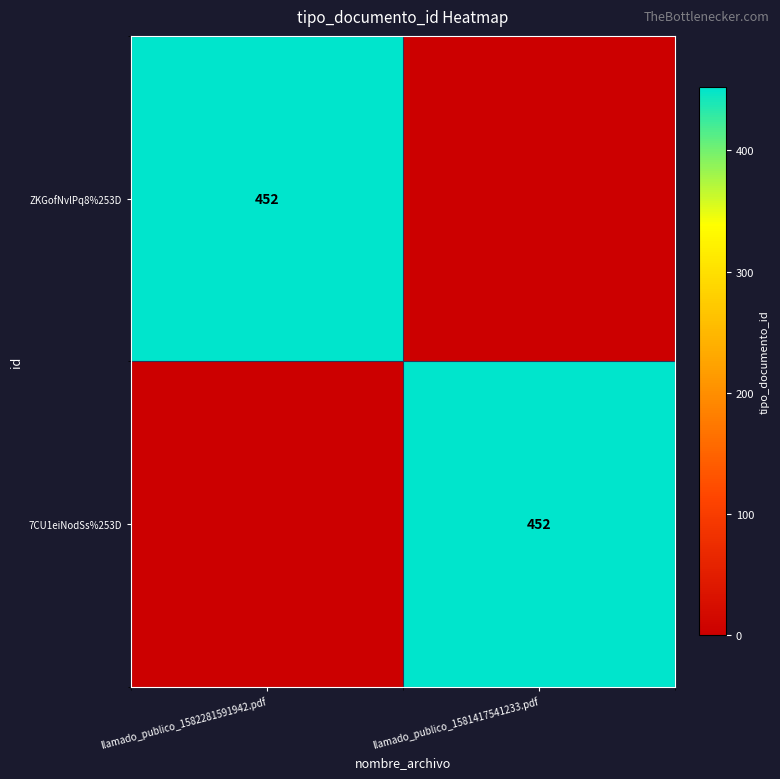

Count the number of data series in this chart.

2